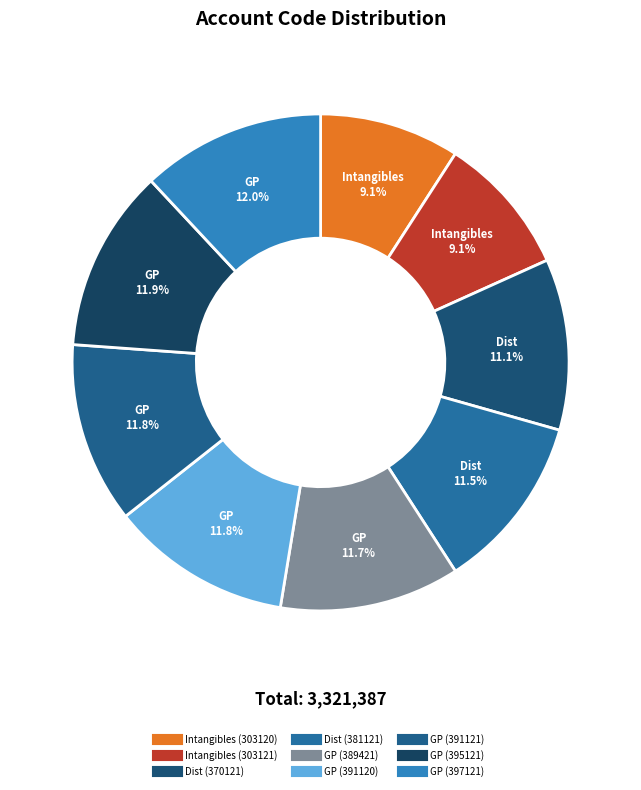

Count the number of slices in the pie.

9